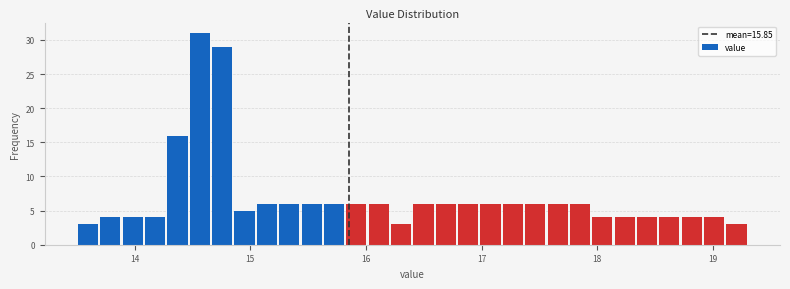

Read against the x-axis, roughly where is the centre of the tallest bar?

14.6